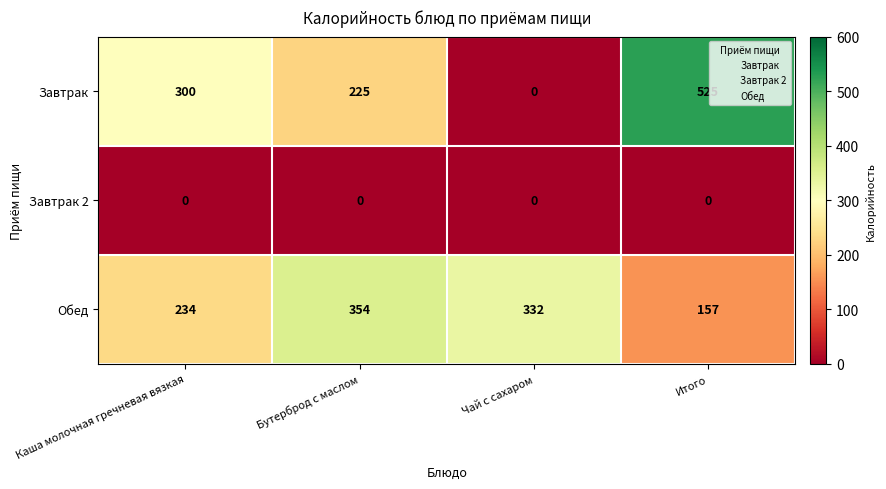

What is the total value across all series at Итого?

682